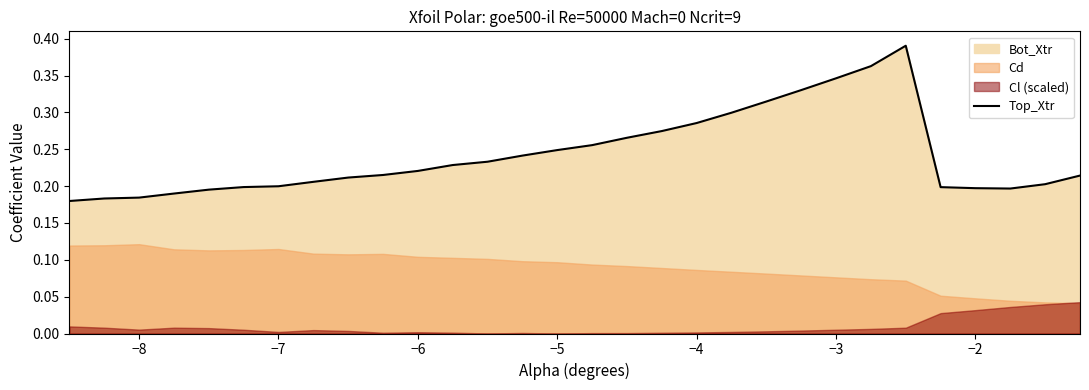

How many data points does each series have?

30